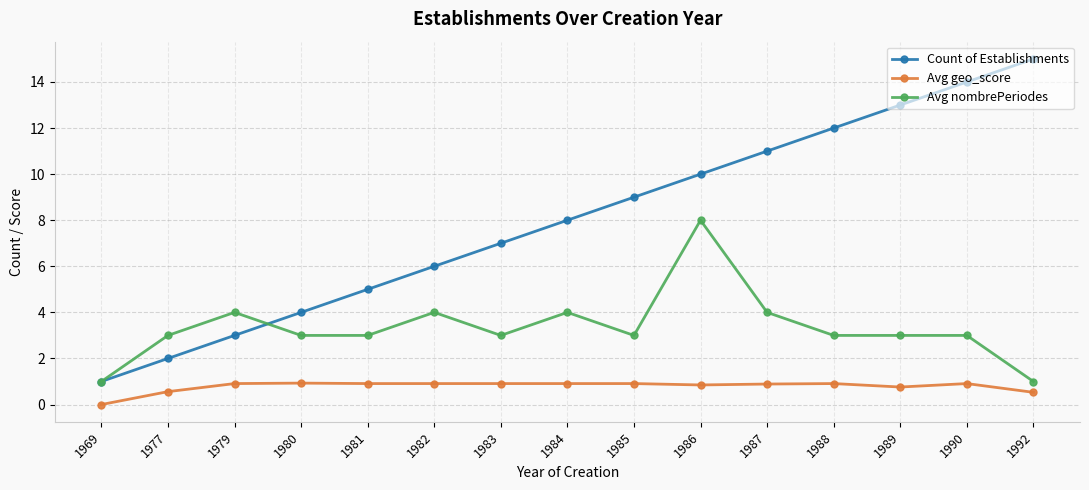

At 1979, list the series in order from largest to smallest.

Avg nombrePeriodes, Count of Establishments, Avg geo_score